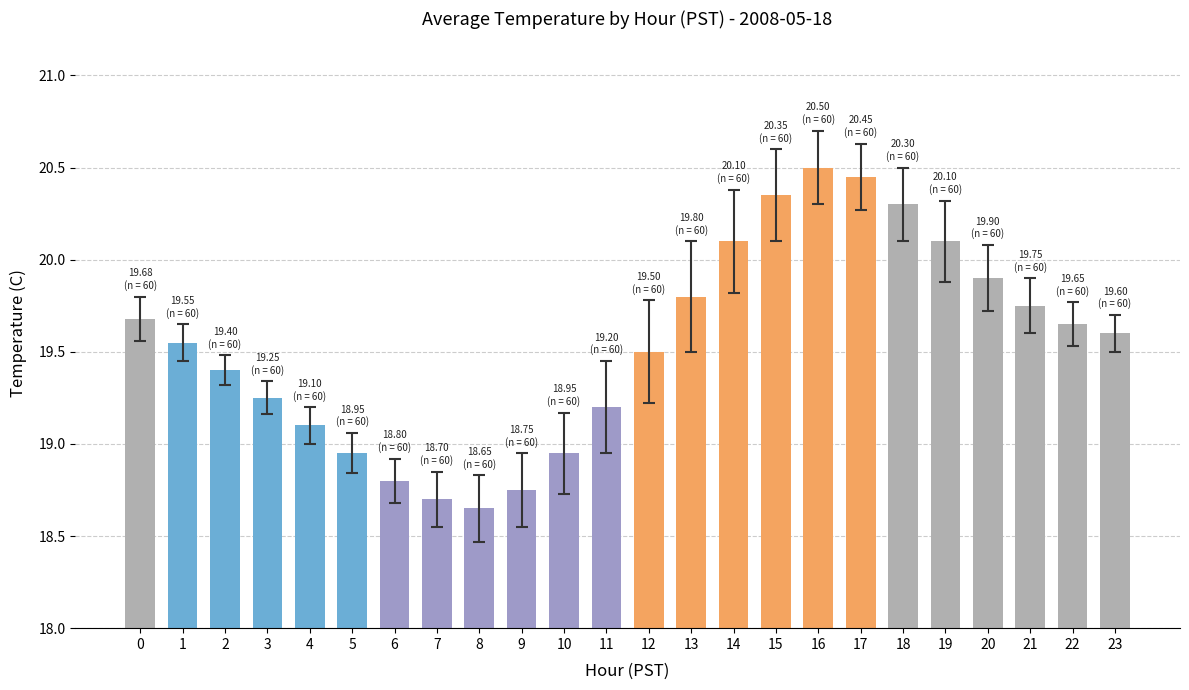

Which has a higher value, 12 or 19?

19